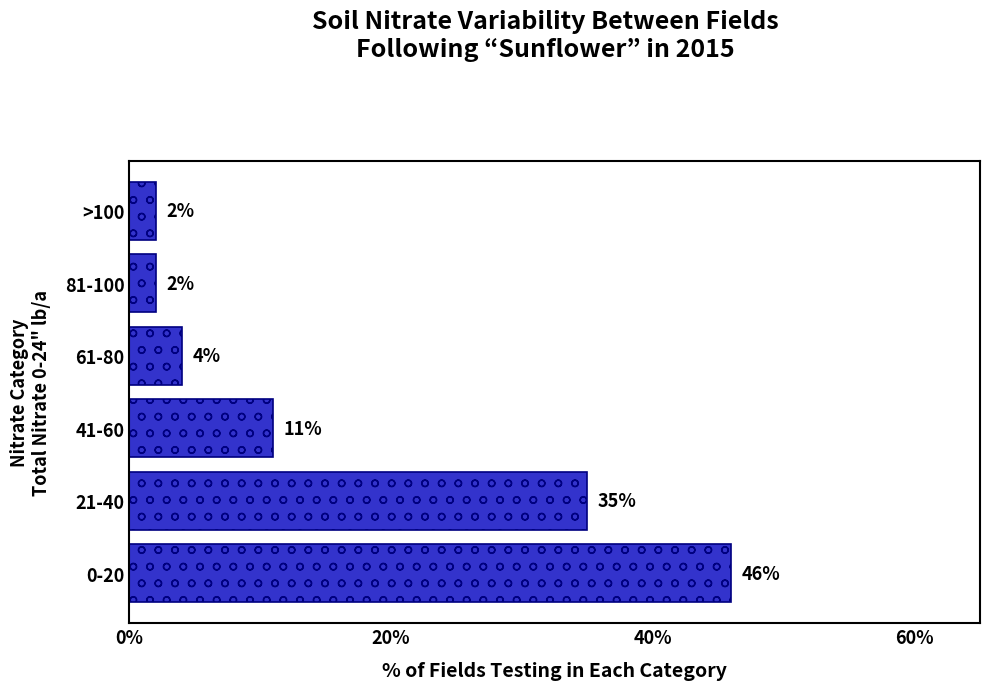

Which category has the highest value across all series?

0-20